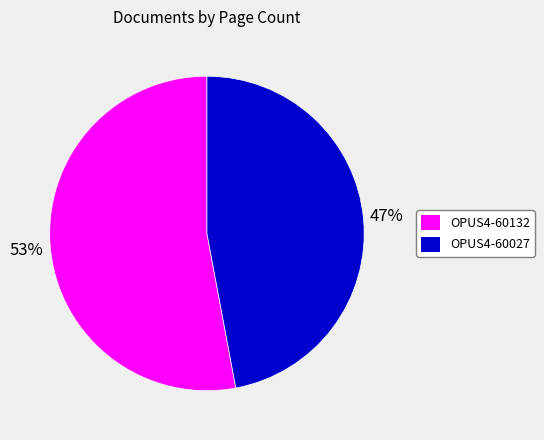

How many segments does this pie chart have?

2